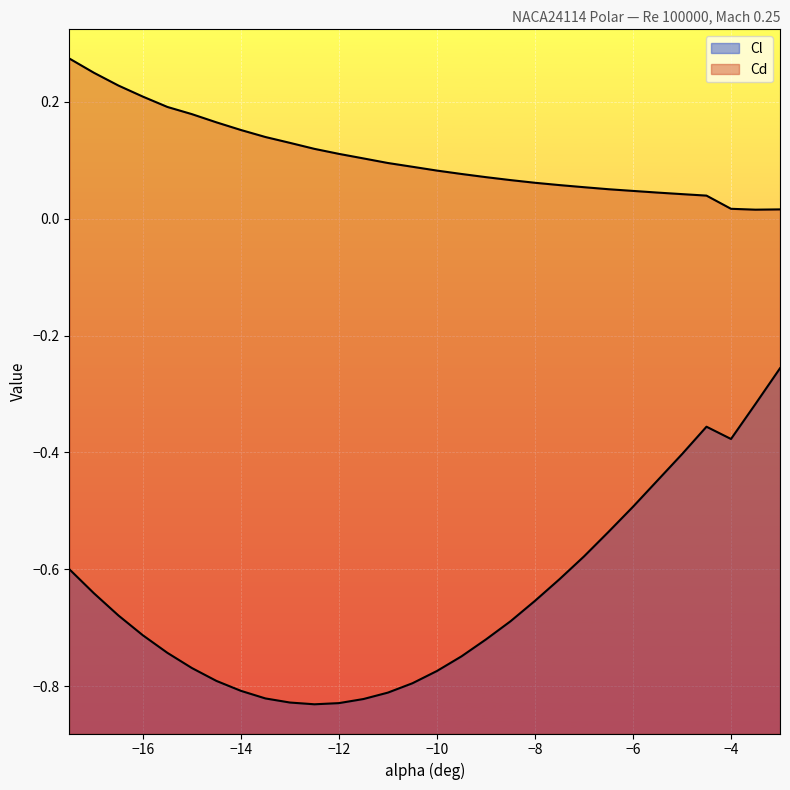

What is the spread (max minus min) of values at -15.5?

0.9